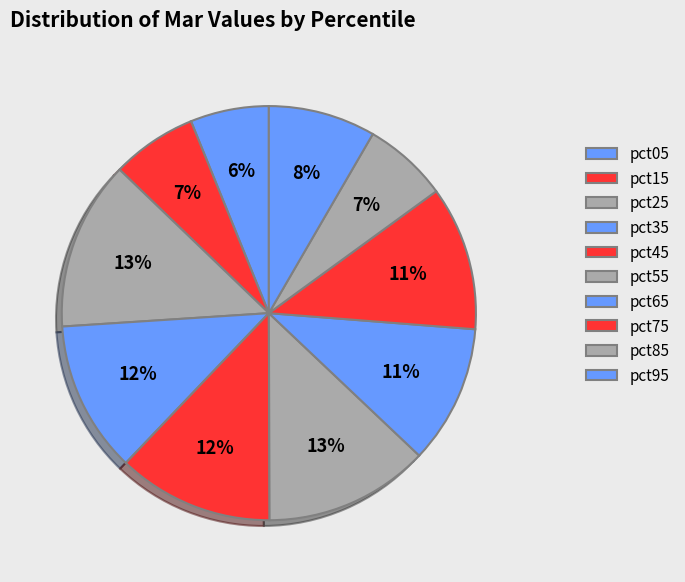

True or false: pct35 accounts for 3% of the total.

False